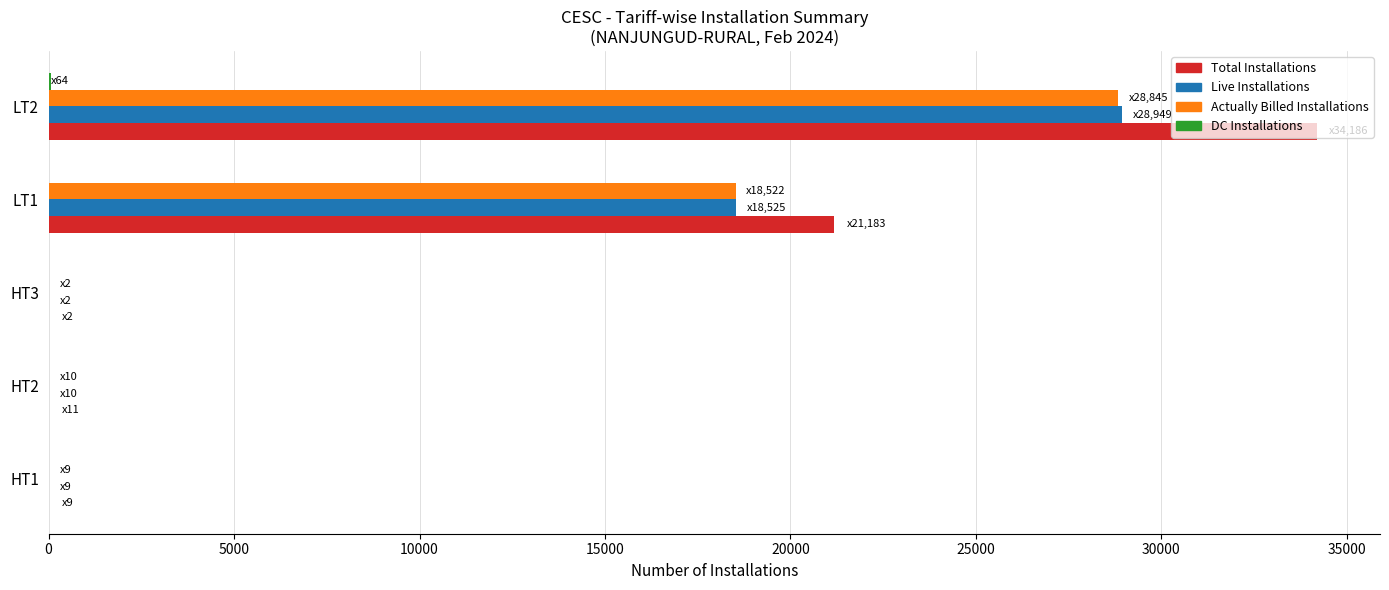

Which series changed the most between HT1 and LT1?

Total Installations